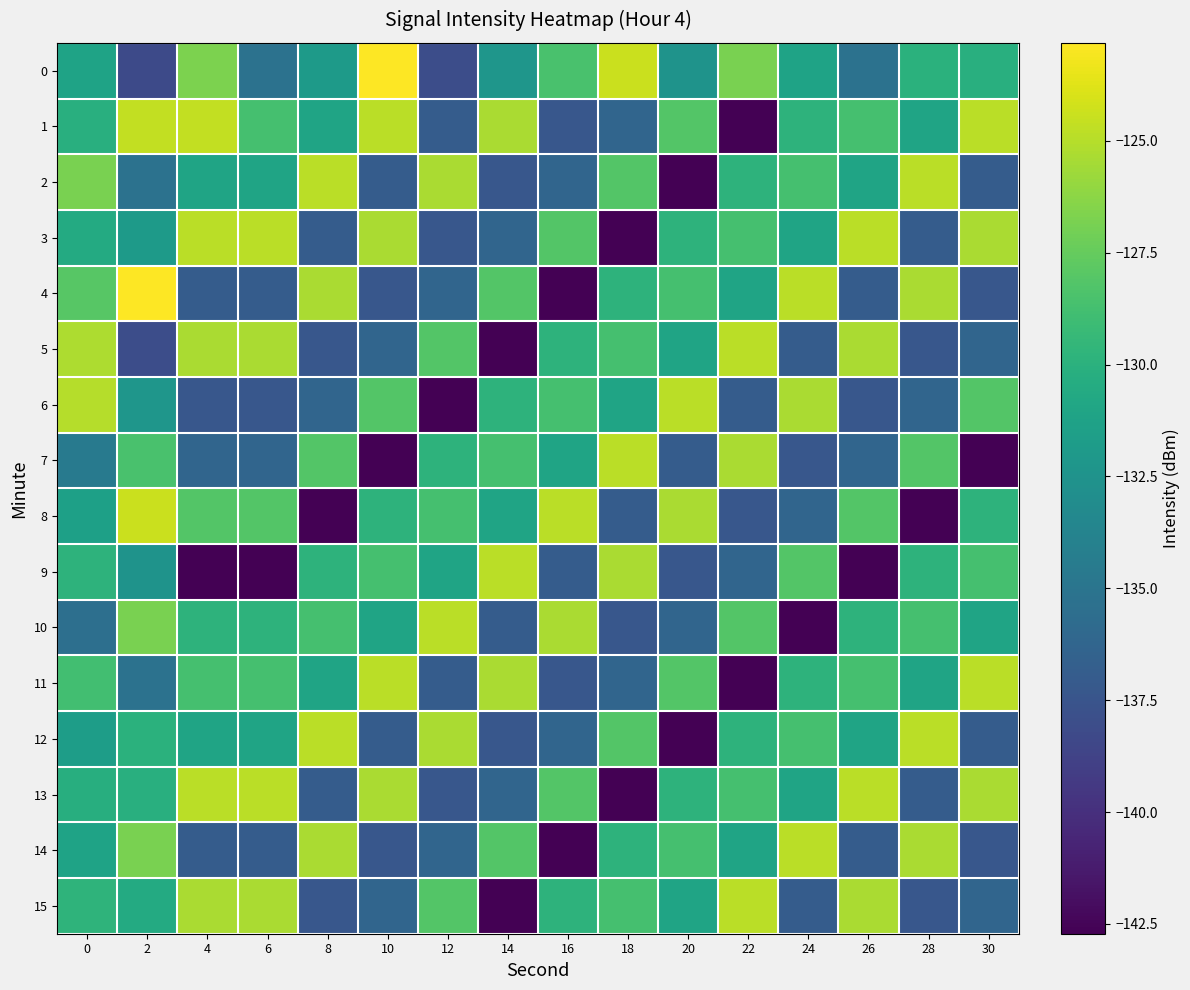

At which category does the chart reach its minimum across all series?

22